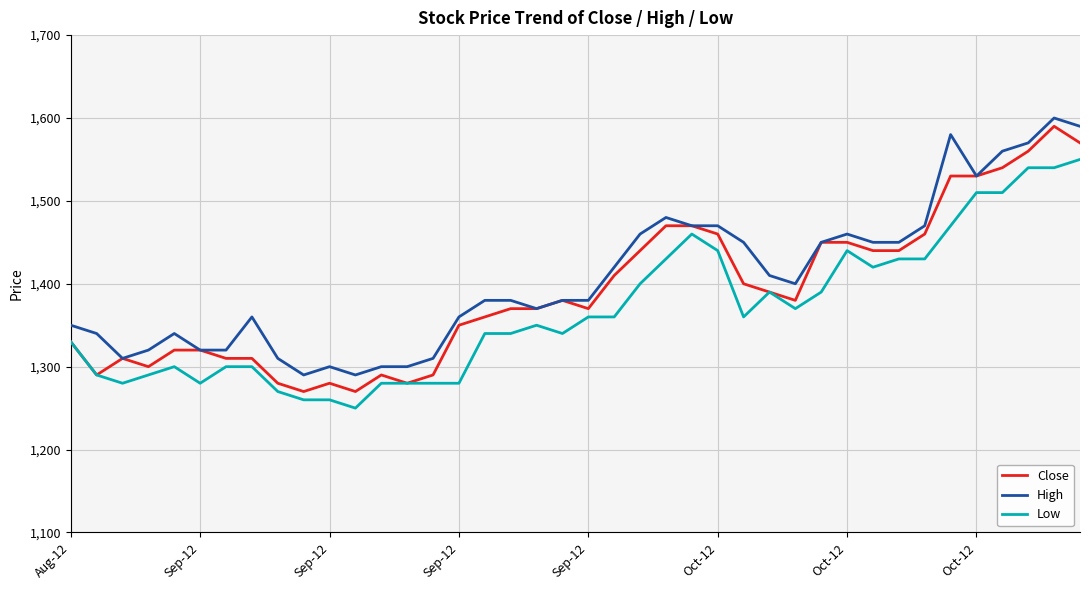

What is the sum of all Close values?

55630